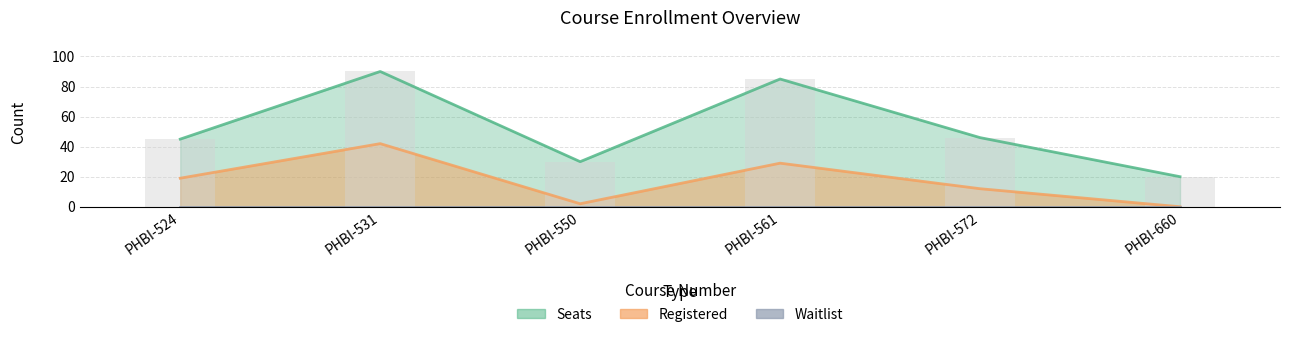

Is it true that Registered equals 7 at PHBI-572?

False